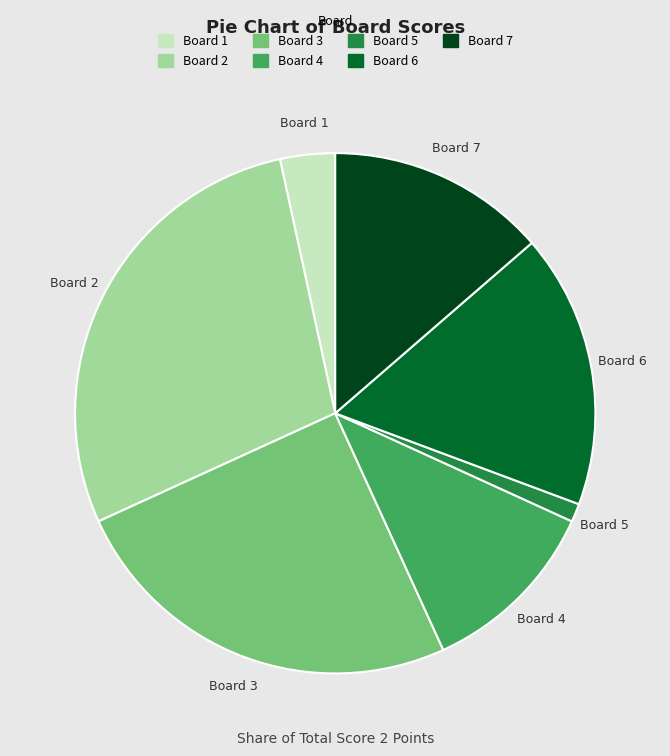

Is there any slice that represents more than half of the pie?

No